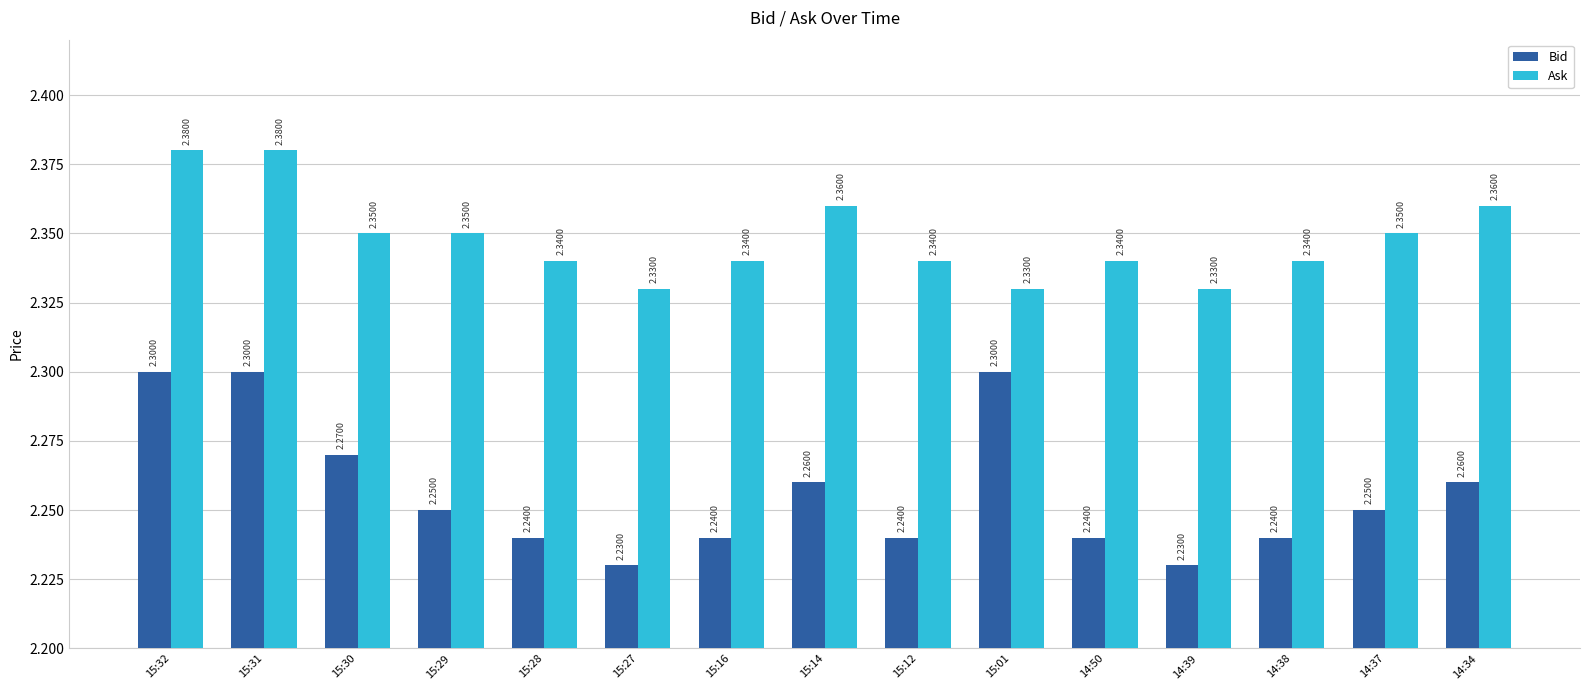

Between 15:32 and 15:28, which series saw the biggest shift?

Bid